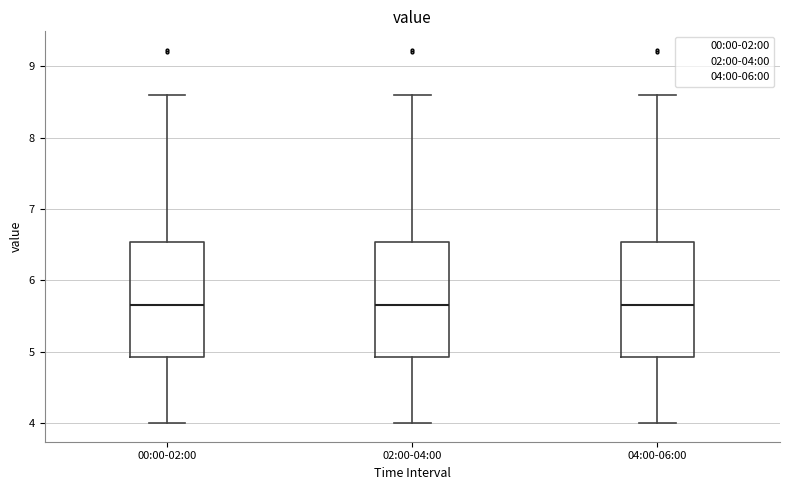

Reading left to right, transcribe this box plot: for each box, give where its median line is, the range the box spans, and where its two whiskers end, as read against the y-axis. The values are not printed on the chart, so give them approximately, as read against the axis.

00:00-02:00: median 5.7, box 4.9 to 6.5, whiskers 4.0 to 8.6
02:00-04:00: median 5.7, box 4.9 to 6.5, whiskers 4.0 to 8.6
04:00-06:00: median 5.7, box 4.9 to 6.5, whiskers 4.0 to 8.6